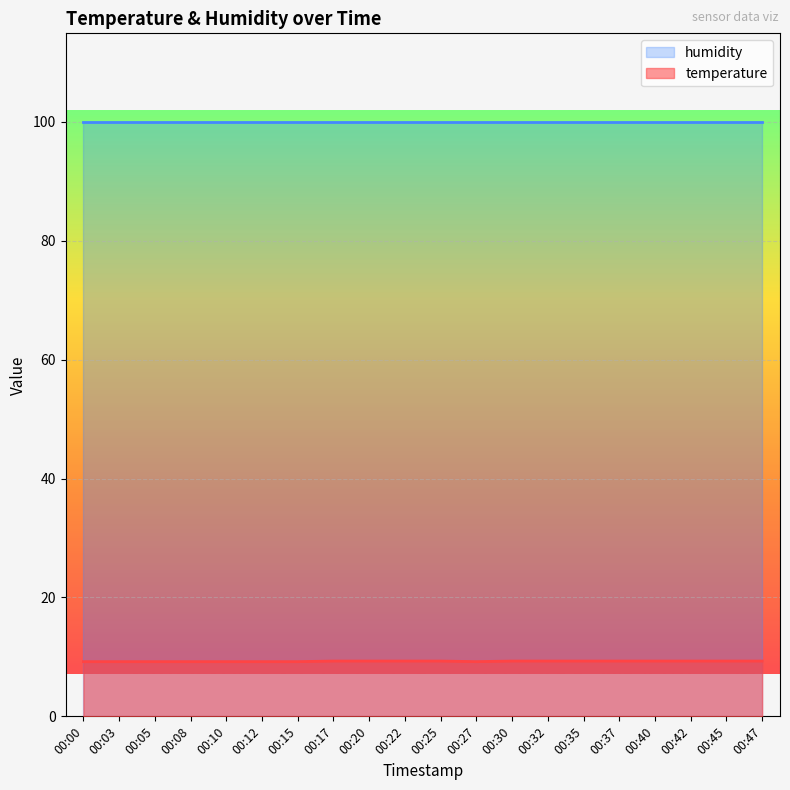

The value at 00:35 is 9.3. True or false?

True